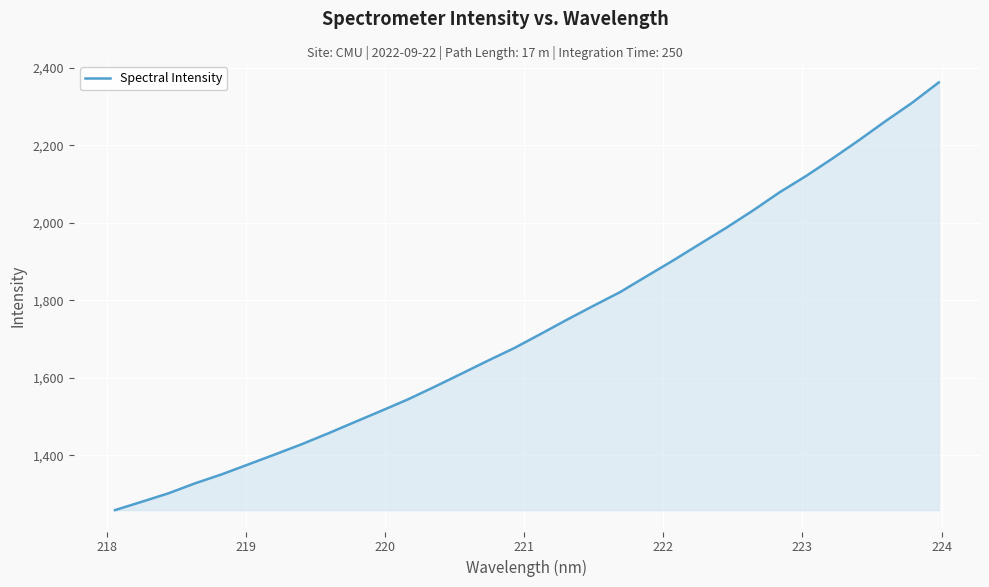

What is the difference between the maximum and minimum values?

1103.8